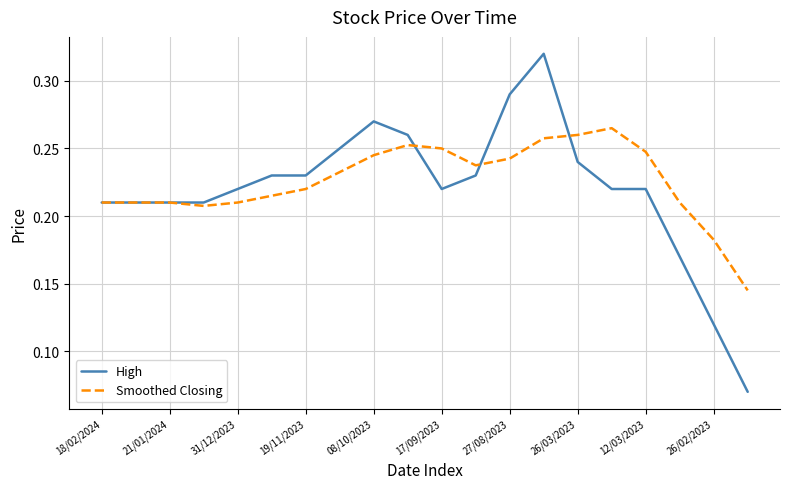

List the series in order of their peak value, highest first.

High, Smoothed Closing